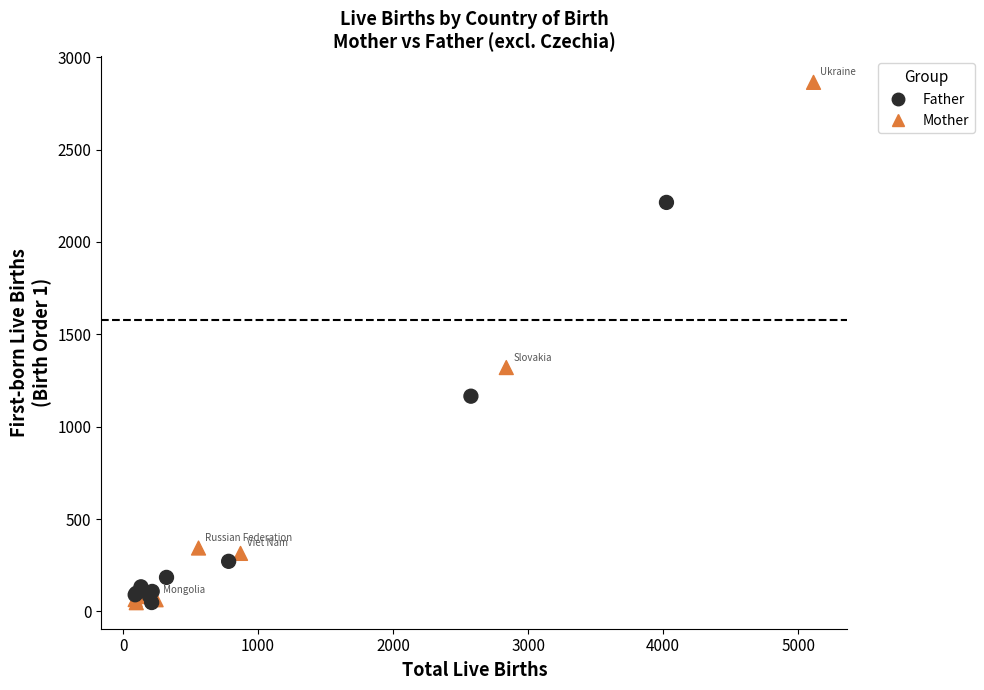

Which series has the widest spread of Y values?

Mother